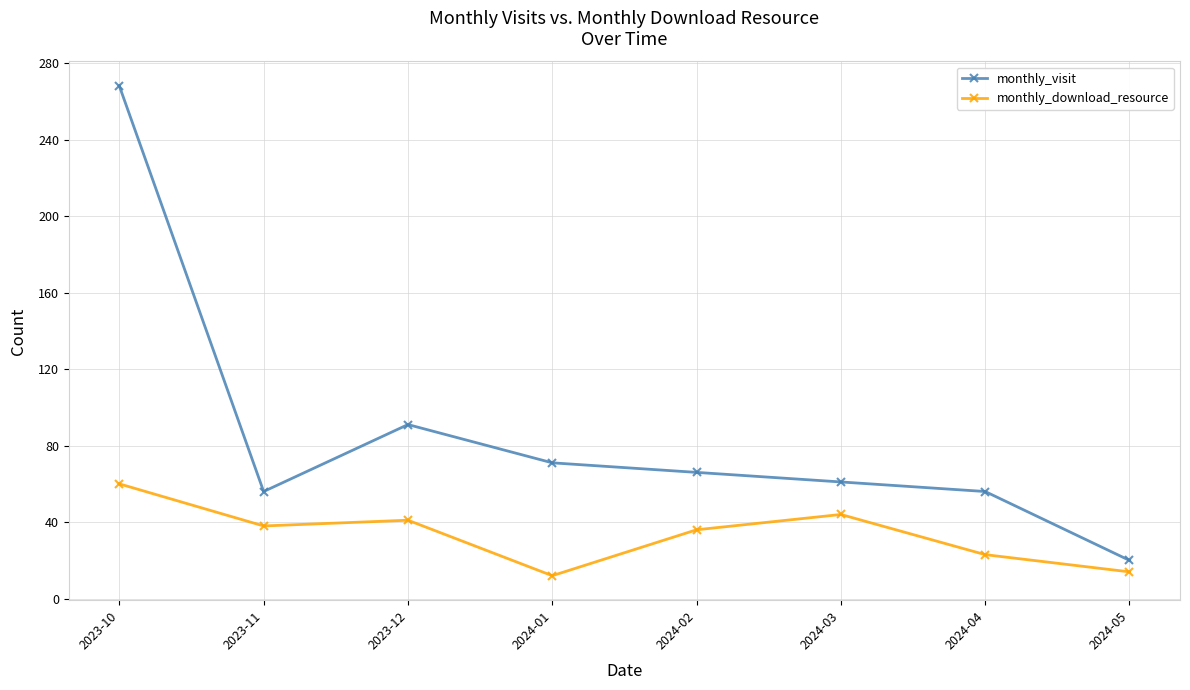

Which series changed the most between 2023-12 and 2024-01?

monthly_download_resource